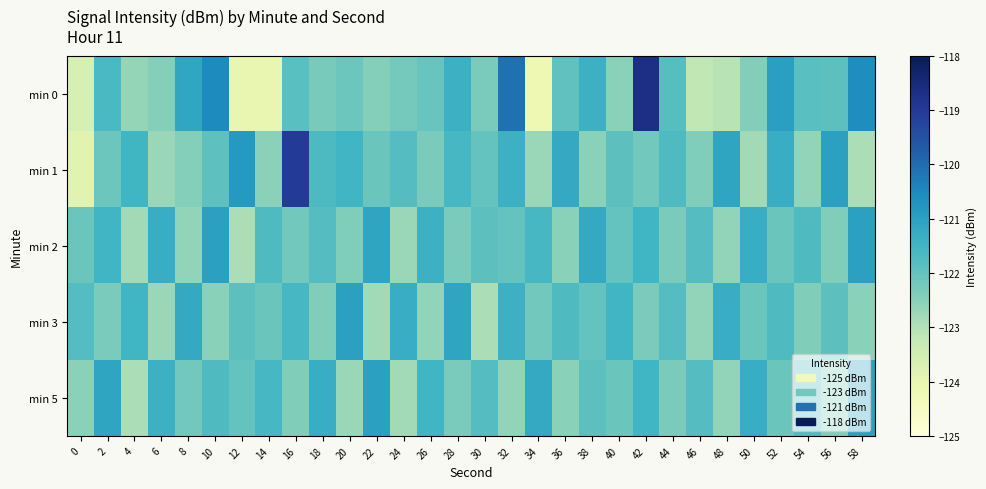

Reading left to right, extract all data points from this chart.

min 0: 0=-123.6	2=-121.6	4=-122.6	6=-122.4	8=-121.1	10=-120.5	12=-124.0	14=-124.0	16=-121.8	18=-122.3	20=-122.1	22=-122.4	24=-122.2	26=-122.1	28=-121.4	30=-122.3	32=-120.1	34=-124.2	36=-121.9	38=-121.4	40=-122.5	42=-118.7	44=-121.8	46=-123.2	48=-123.1	50=-122.4	52=-121.0	54=-121.8	56=-121.9	58=-120.6
min 1: 0=-123.8	2=-122.1	4=-121.5	6=-122.7	8=-122.4	10=-121.9	12=-120.8	14=-122.5	16=-119.0	18=-121.7	20=-121.5	22=-122.1	24=-121.8	26=-122.3	28=-121.6	30=-122.0	32=-121.4	34=-122.7	36=-121.2	38=-122.5	40=-121.9	42=-122.2	44=-121.7	46=-122.4	48=-121.1	50=-122.8	52=-121.3	54=-122.6	56=-121.0	58=-122.9
min 2: 0=-122.1	2=-121.5	4=-122.8	6=-121.3	8=-122.6	10=-121.0	12=-122.9	14=-121.7	16=-122.2	18=-121.8	20=-122.4	22=-121.1	24=-122.7	26=-121.4	28=-122.3	30=-121.9	32=-122.0	34=-121.6	36=-122.5	38=-121.2	40=-122.0	42=-121.5	44=-122.3	46=-121.8	48=-122.6	50=-121.3	52=-122.1	54=-121.7	56=-122.4	58=-121.0
min 3: 0=-121.8	2=-122.3	4=-121.5	6=-122.7	8=-121.2	10=-122.5	12=-121.9	14=-122.1	16=-121.6	18=-122.4	20=-121.0	22=-122.8	24=-121.3	26=-122.6	28=-121.1	30=-122.9	32=-121.4	34=-122.2	36=-121.7	38=-122.0	40=-121.5	42=-122.3	44=-121.8	46=-122.6	48=-121.3	50=-122.1	52=-121.7	54=-122.4	56=-121.9	58=-122.5
min 5: 0=-122.5	2=-121.1	4=-122.9	6=-121.4	8=-122.2	10=-121.7	12=-122.0	14=-121.6	16=-122.4	18=-121.3	20=-122.7	22=-121.0	24=-122.8	26=-121.5	28=-122.3	30=-121.8	32=-122.6	34=-121.2	36=-122.5	38=-121.9	40=-122.1	42=-121.5	44=-122.3	46=-121.8	48=-122.6	50=-121.3	52=-122.1	54=-121.7	56=-122.4	58=-121.0